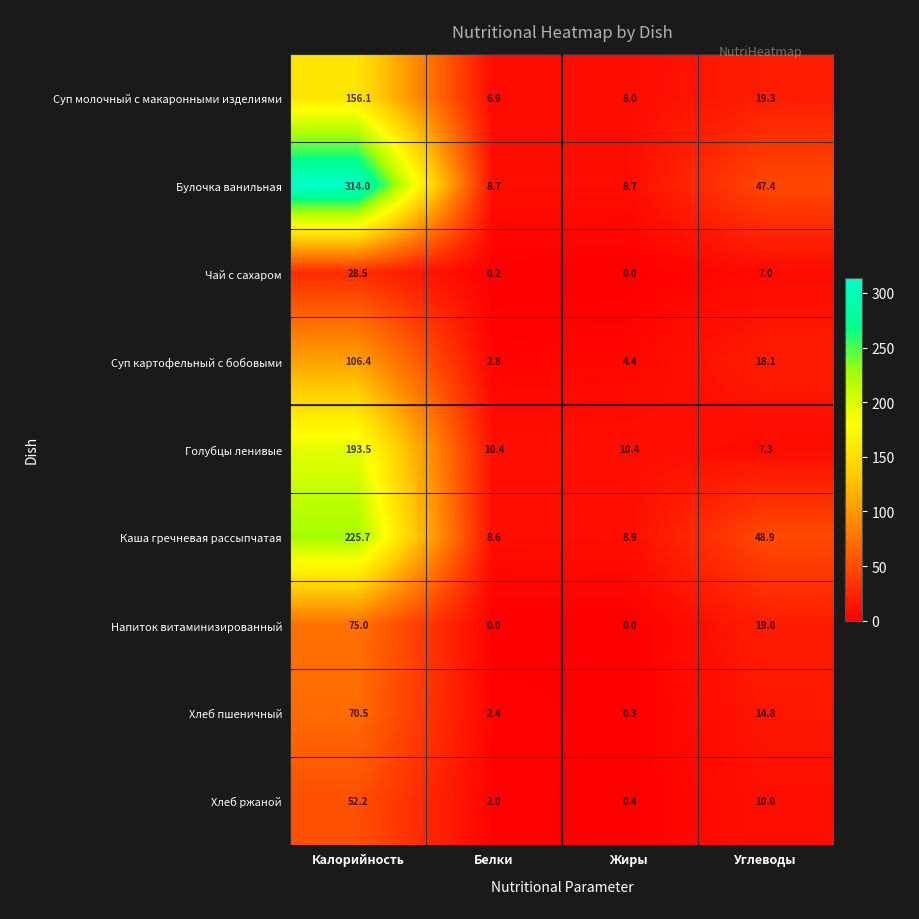

Which series has the largest range (max minus min)?

Булочка ванильная